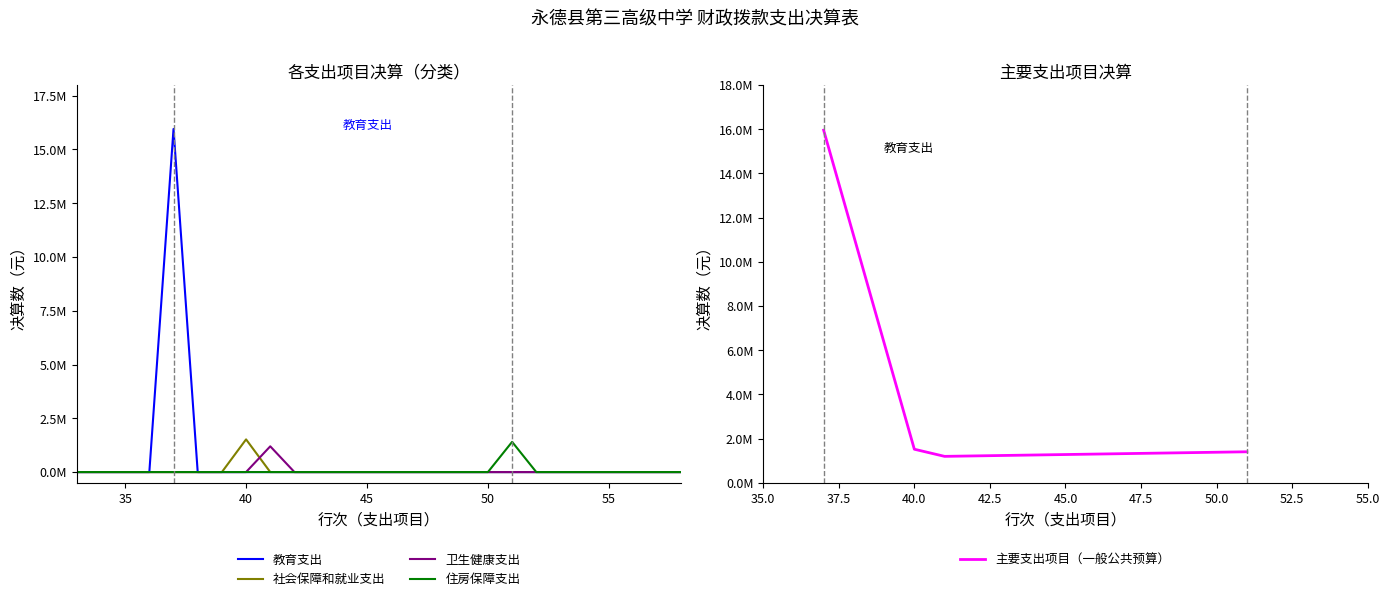

What is the difference between the maximum and second lowest values in the 卫生健康支出 series?

1197110.8